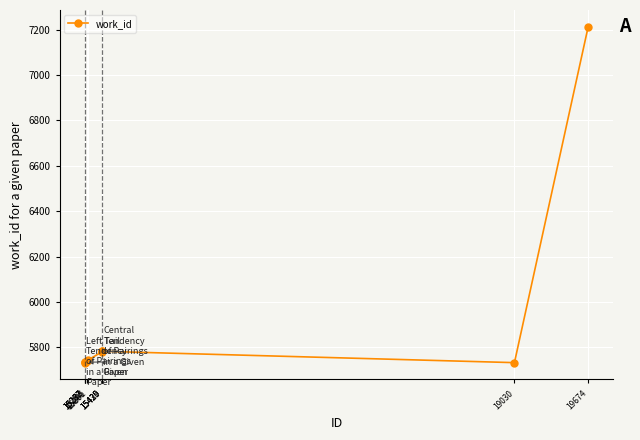

What is the value of the 6th point from the left?

5780